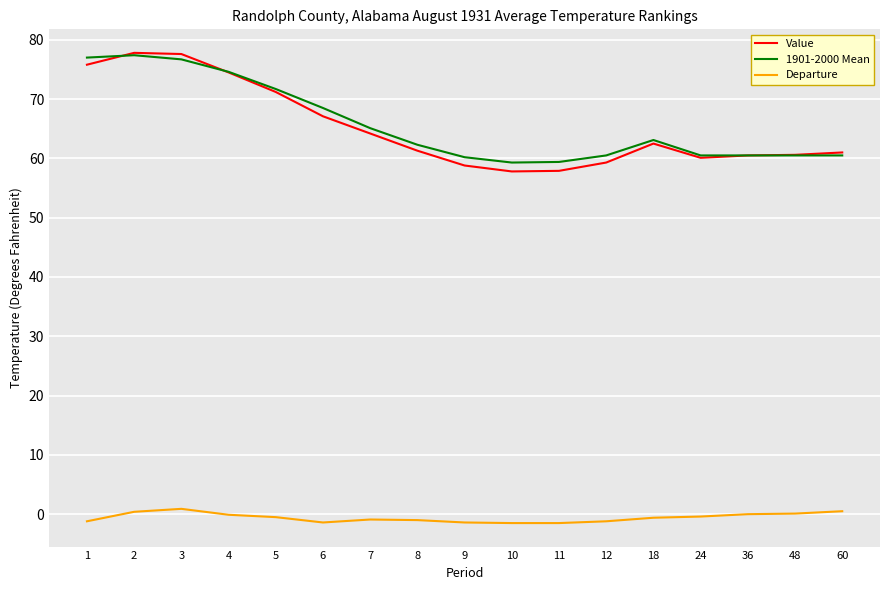

True or false: Value has a value of 26.0 at 5.

False